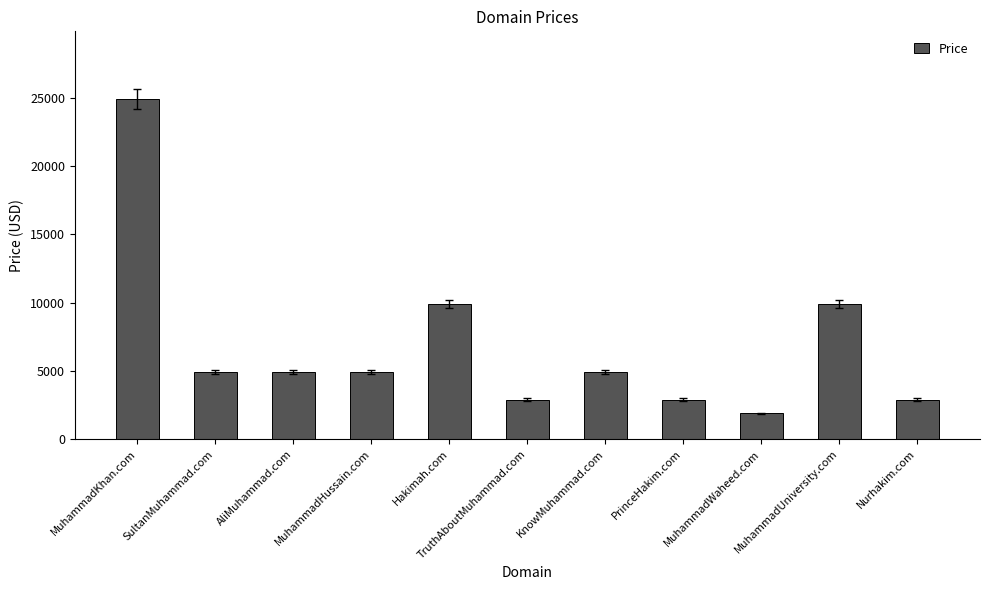

What position from the left is AliMuhammad.com?

3